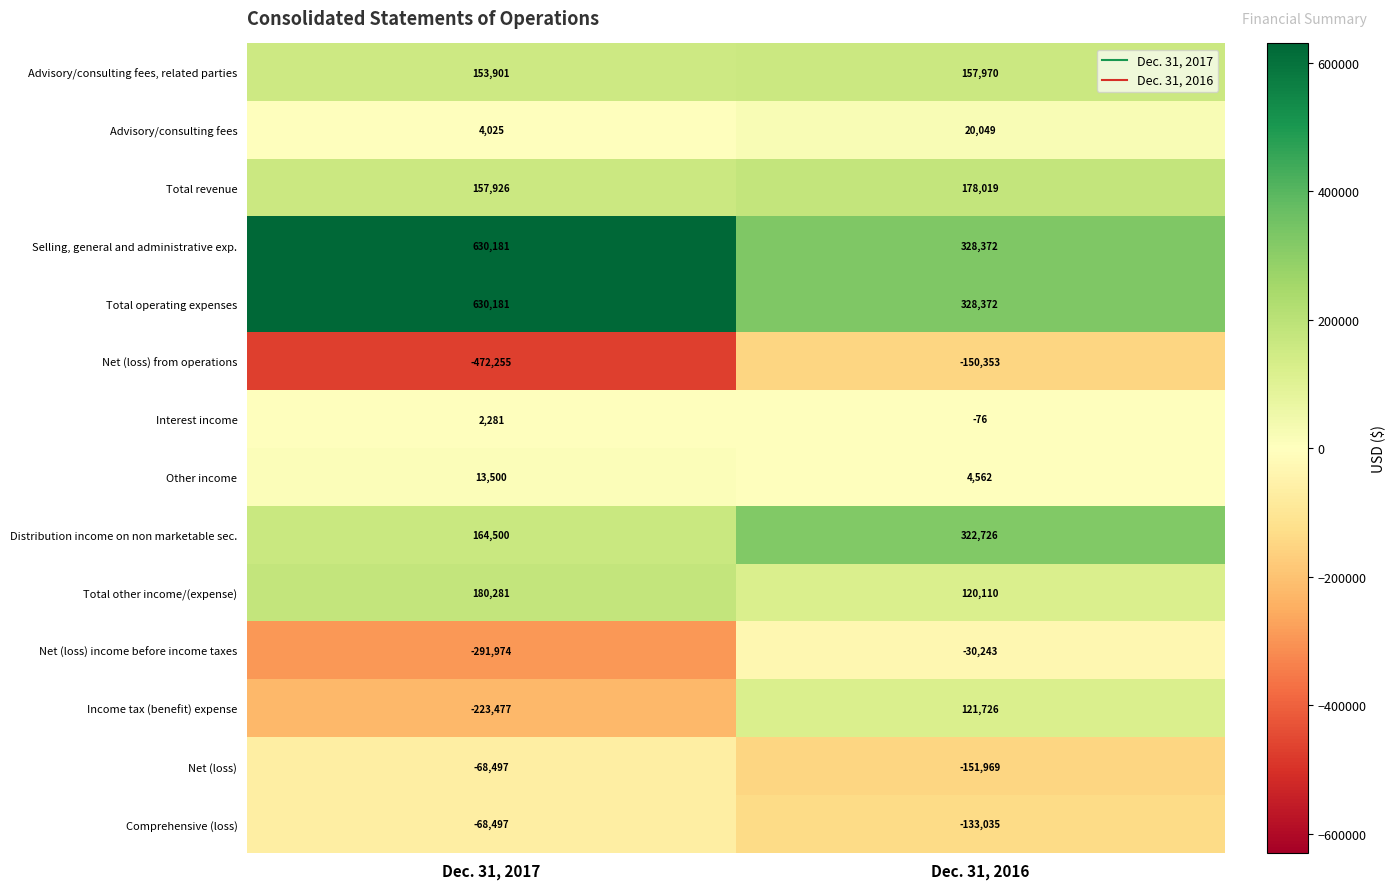

True or false: Interest income has a value of -132 at Dec. 31, 2016.

False